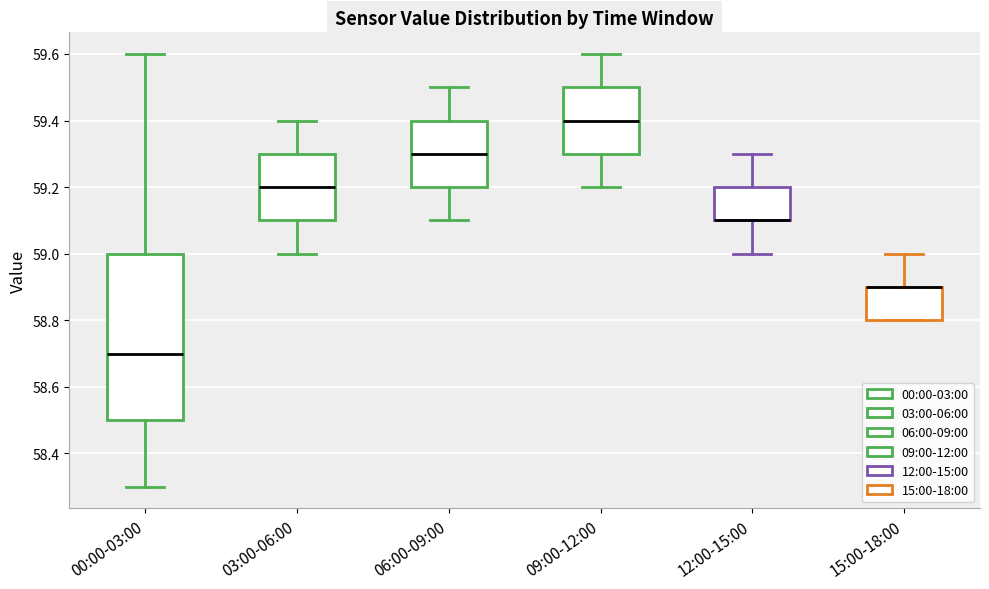

Reading left to right, transcribe this box plot: for each box, give where its median line is, the range the box spans, and where its two whiskers end, as read against the y-axis. The values are not printed on the chart, so give them approximately, as read against the axis.

00:00-03:00: median 58.7, box 58.5 to 59.0, whiskers 58.3 to 59.6
03:00-06:00: median 59.2, box 59.1 to 59.3, whiskers 59.0 to 59.4
06:00-09:00: median 59.3, box 59.2 to 59.4, whiskers 59.1 to 59.5
09:00-12:00: median 59.4, box 59.3 to 59.5, whiskers 59.2 to 59.6
12:00-15:00: median 59.1 (drawn on the box's lower edge), box 59.1 to 59.2, whiskers 59.0 to 59.3
15:00-18:00: median 58.9 (drawn on the box's upper edge), box 58.8 to 58.9, whiskers 58.8 to 59.0